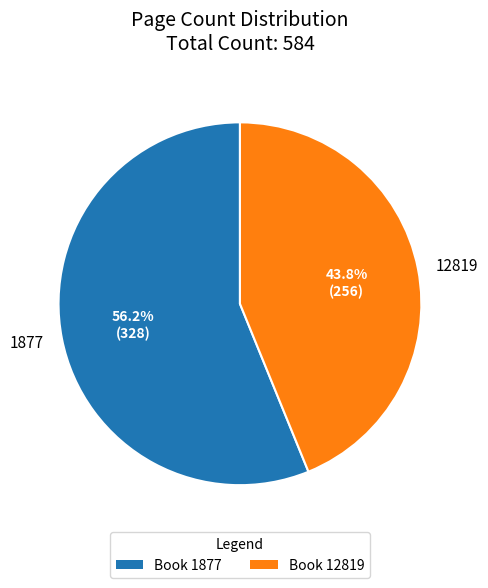

To the nearest percent, what is the average slice percentage?

50%